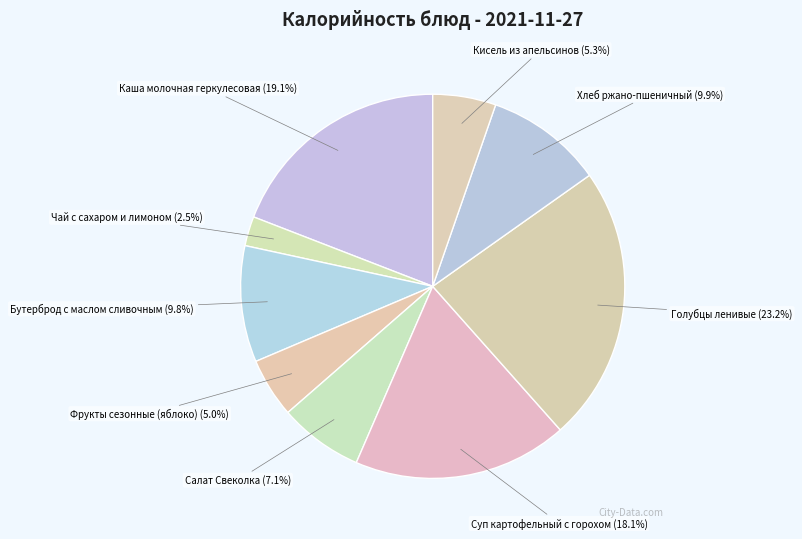

Count the number of slices in the pie.

9